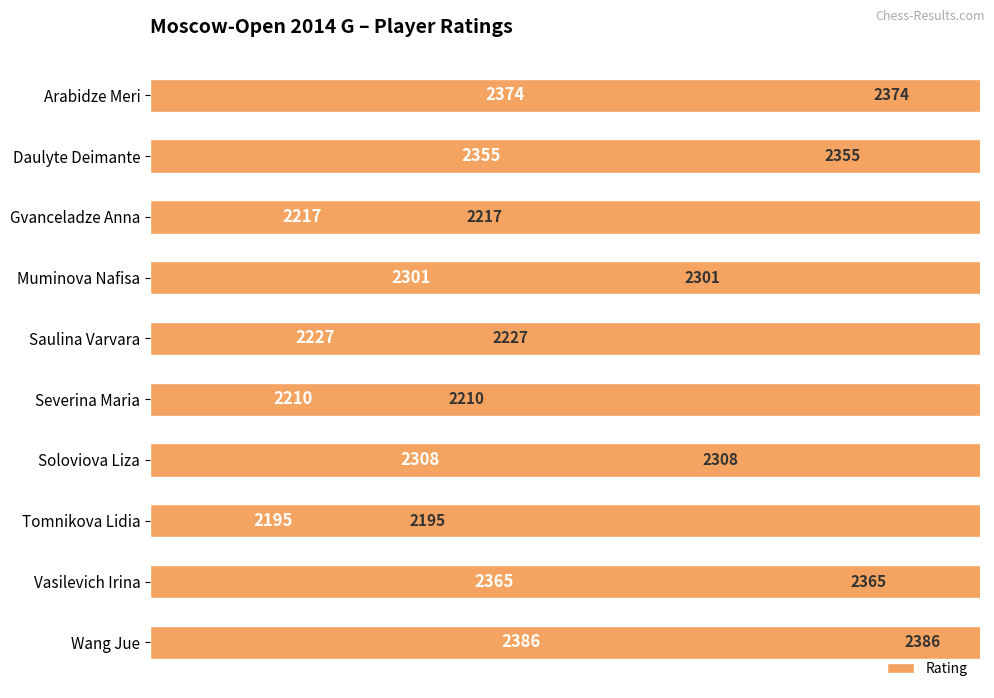

Reading left to right, list all the values displayed in this chart.

2374	2355	2217	2301	2227	2210	2308	2195	2365	2386